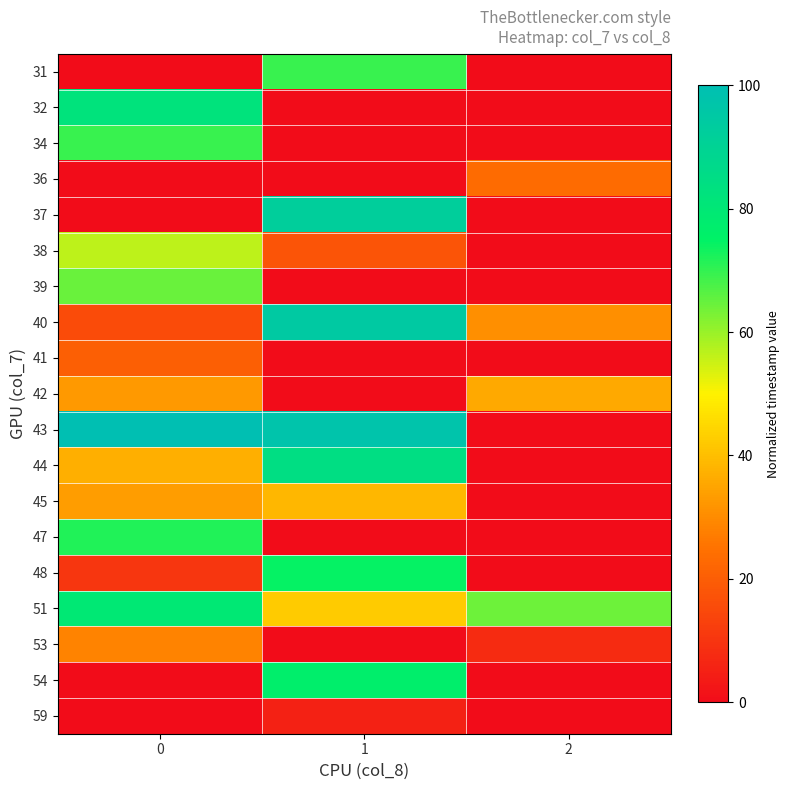

List the series in order of their peak value, lowest first.

59, 41, 36, 53, 42, 45, 38, 39, 31, 34, 47, 48, 54, 51, 32, 44, 37, 40, 43